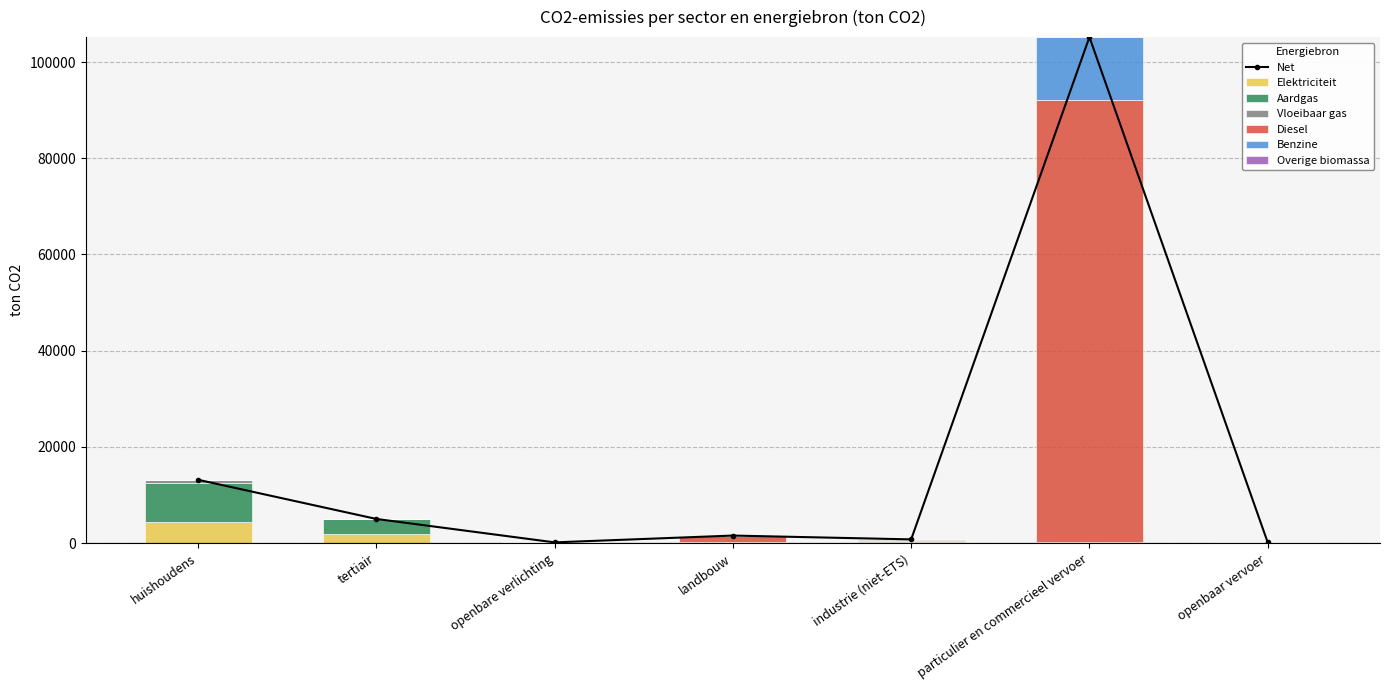

What is the difference between the highest and lowest values at huishoudens?

7951.7